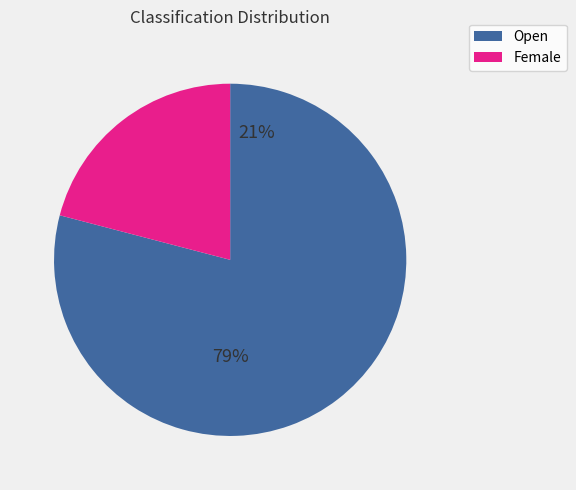

Do Female and Open together represent more than half of the pie?

Yes